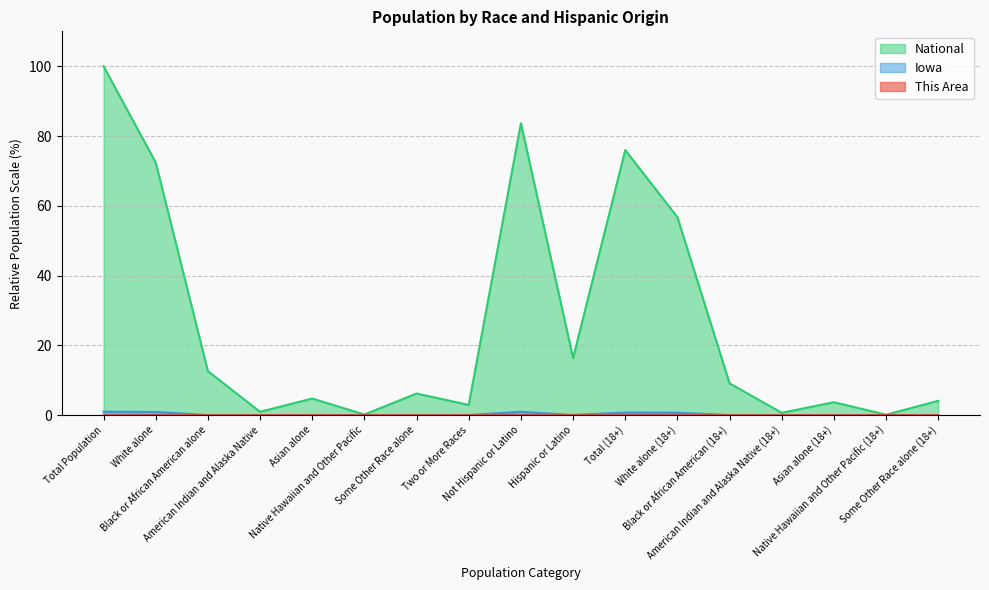

Reading right to left, extract all data points from this chart.

This Area: 0.0	0.0	0.0	0.0	0.0	0.0	0.0	0.0	0.0	0.0	0.0	0.0	0.0	0.0	0.0	0.0	0.0
Iowa: 0.0	0.0	0.0	0.0	0.0	0.7	0.8	0.0	0.9	0.0	0.0	0.0	0.0	0.0	0.0	0.9	1.0
National: 4.1	0.1	3.7	0.7	9.1	56.7	76.0	16.3	83.7	2.9	6.2	0.2	4.8	0.9	12.6	72.4	100.0